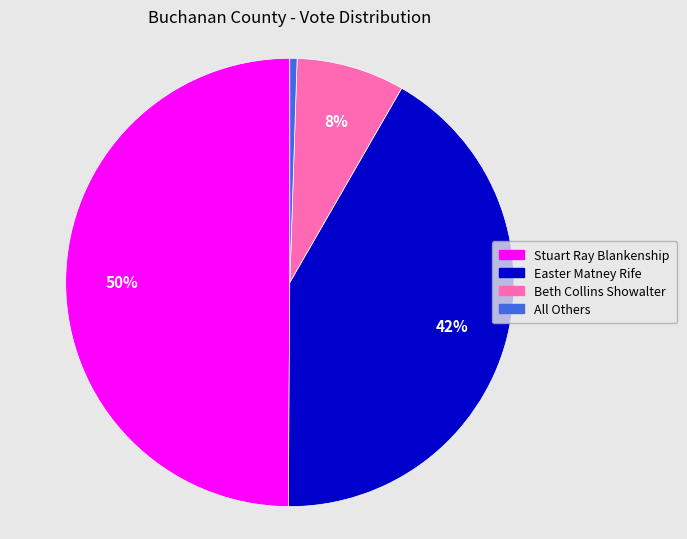

Is it true that Beth Collins Showalter is 1% of the pie?

False